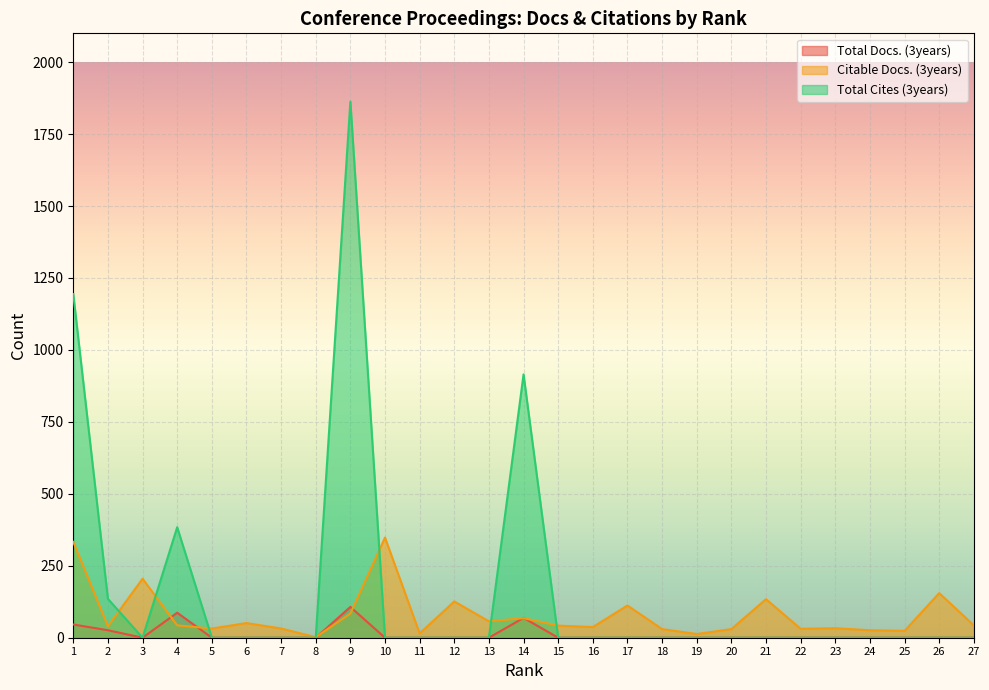

What is the difference between the maximum and minimum values in the Total Docs. (3years) series?

107